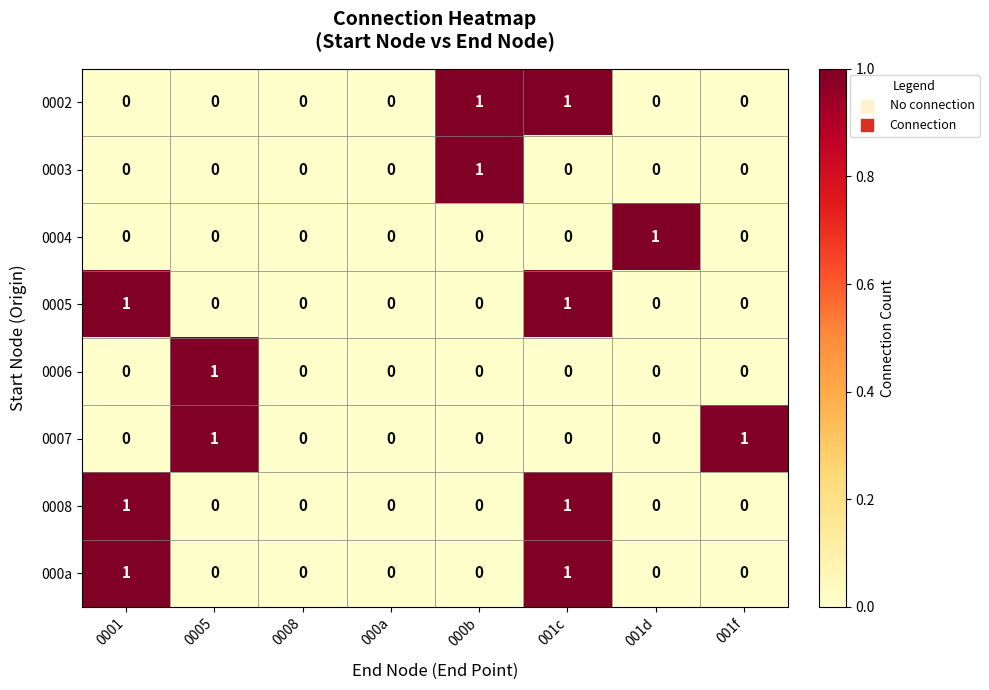

The value of 0005 at 0008 is 0. True or false?

True